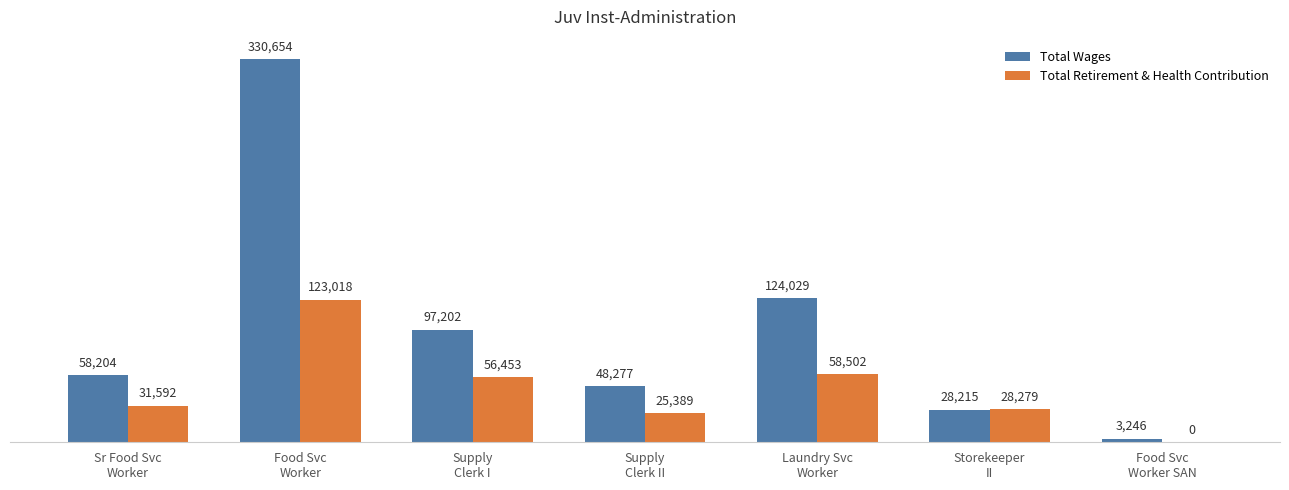

What is the highest value of the Total Wages series?

330654